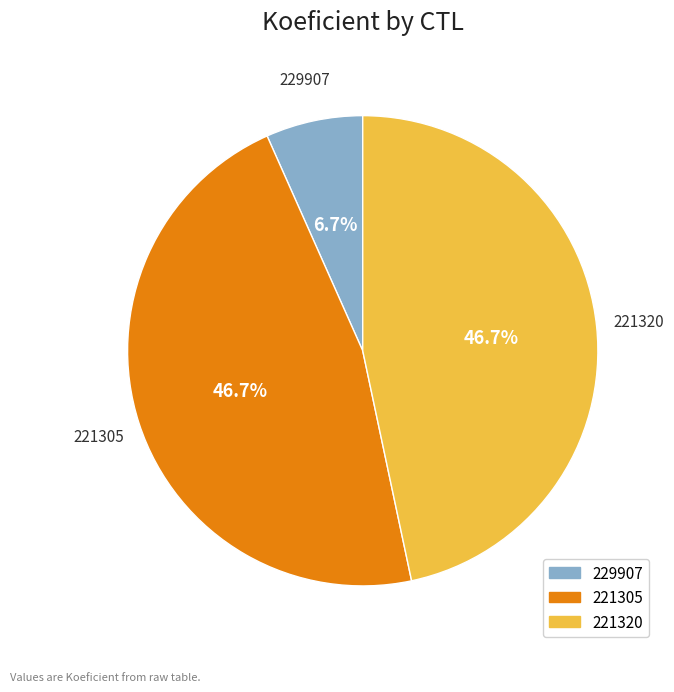

Do 221305 and 221320 together represent more than half of the pie?

Yes